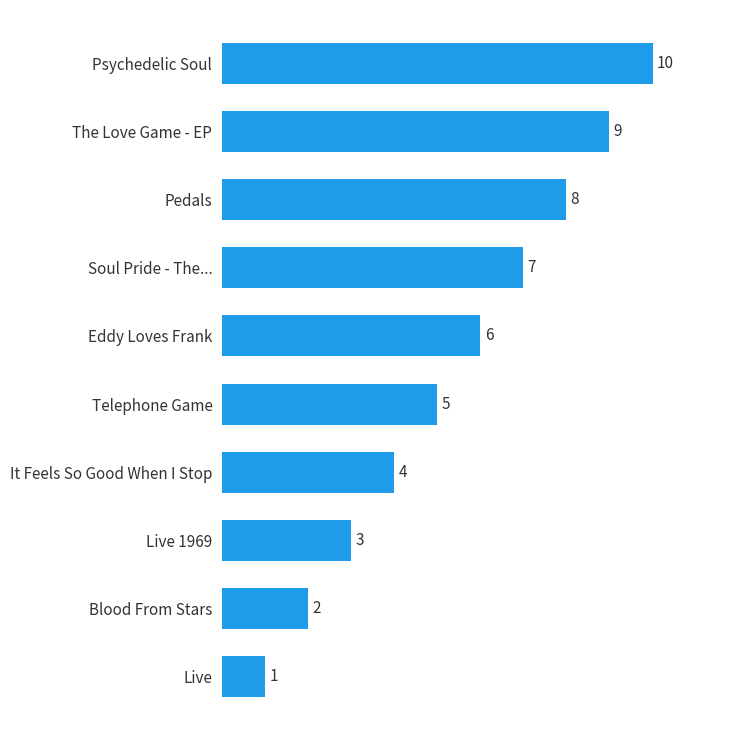

Rank the categories by value from lowest to highest.

Live, Blood From Stars, Live 1969, It Feels So Good When I Stop, Telephone Game, Eddy Loves Frank, Soul Pride - The..., Pedals, The Love Game - EP, Psychedelic Soul